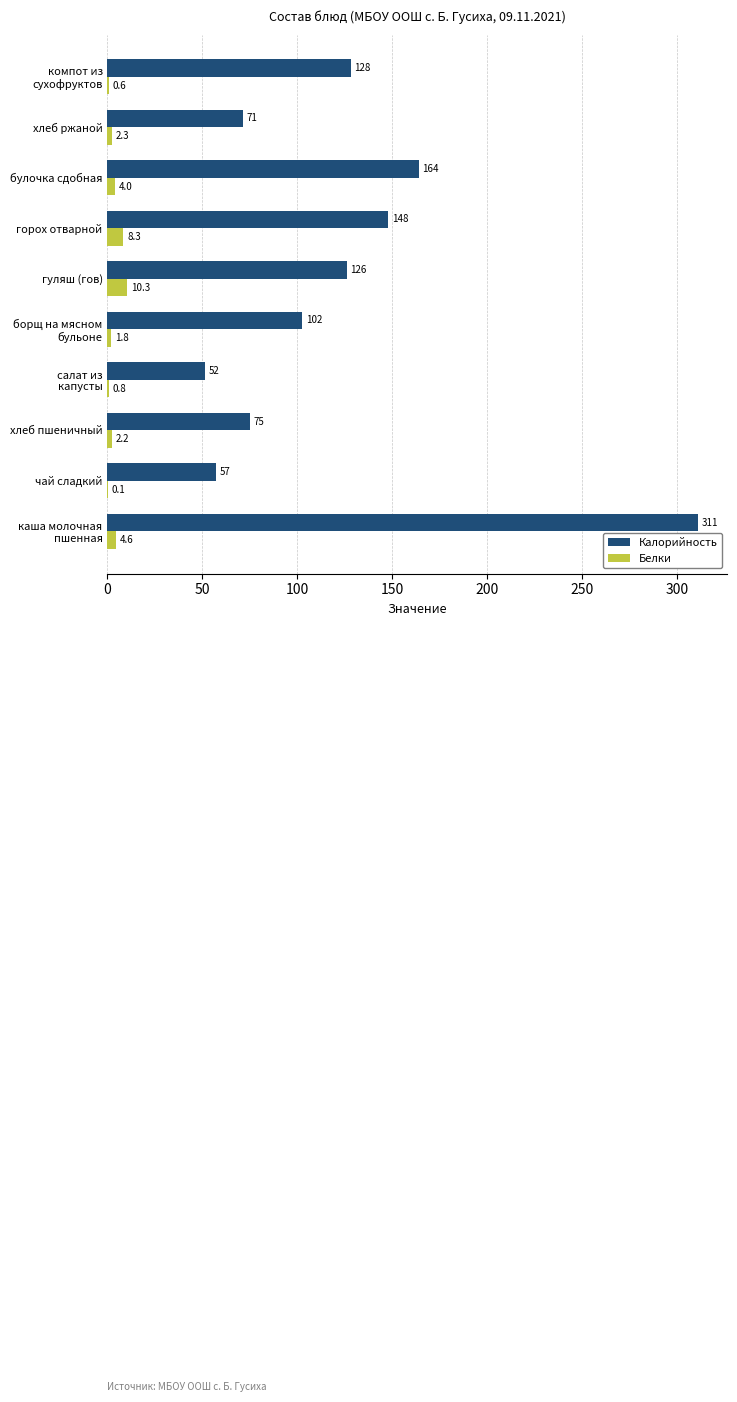

The value of Калорийность at хлеб ржаной is 71.4. True or false?

True